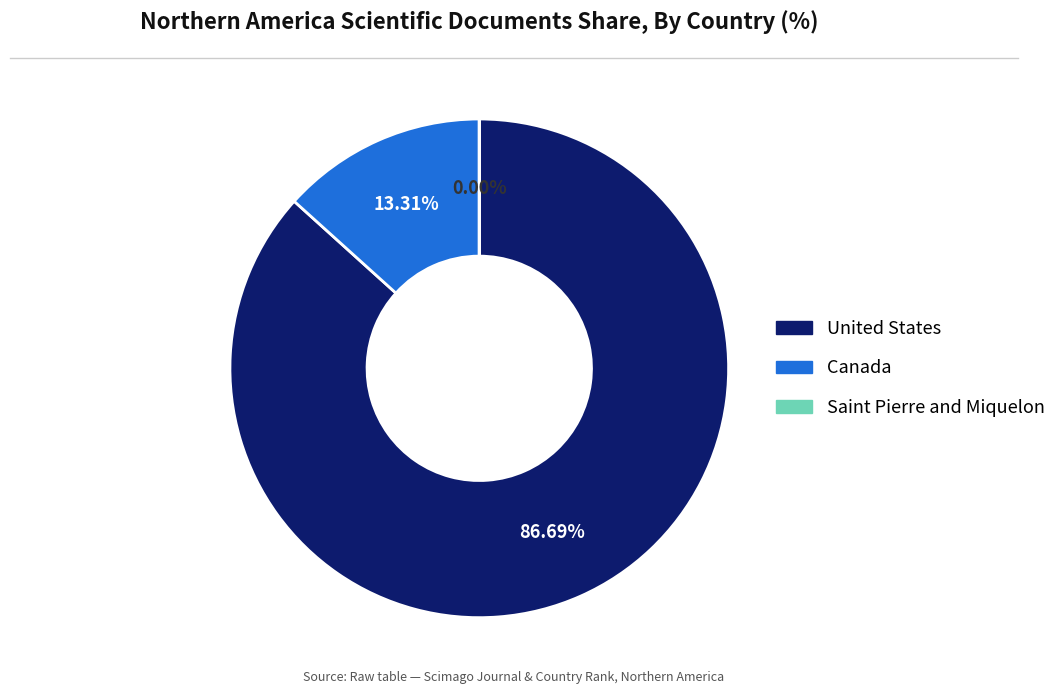

What percentage do United States and Canada together represent?

100.0%